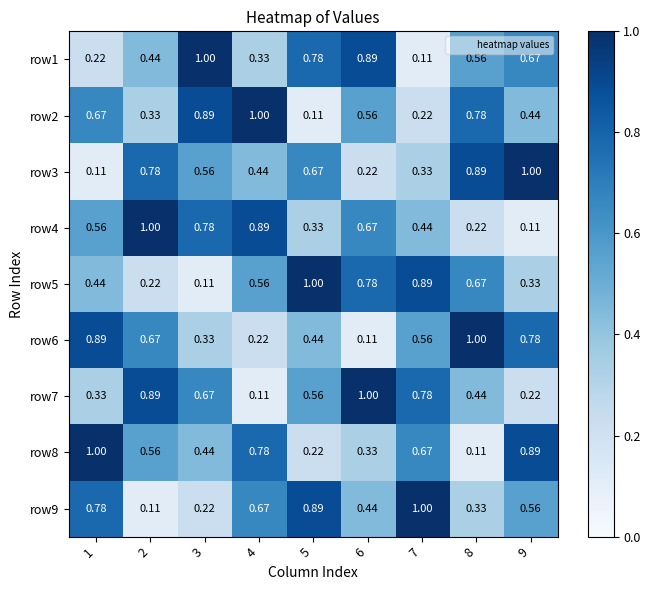

Rank the series at 5 from highest to lowest value.

row5, row9, row1, row3, row7, row6, row4, row8, row2